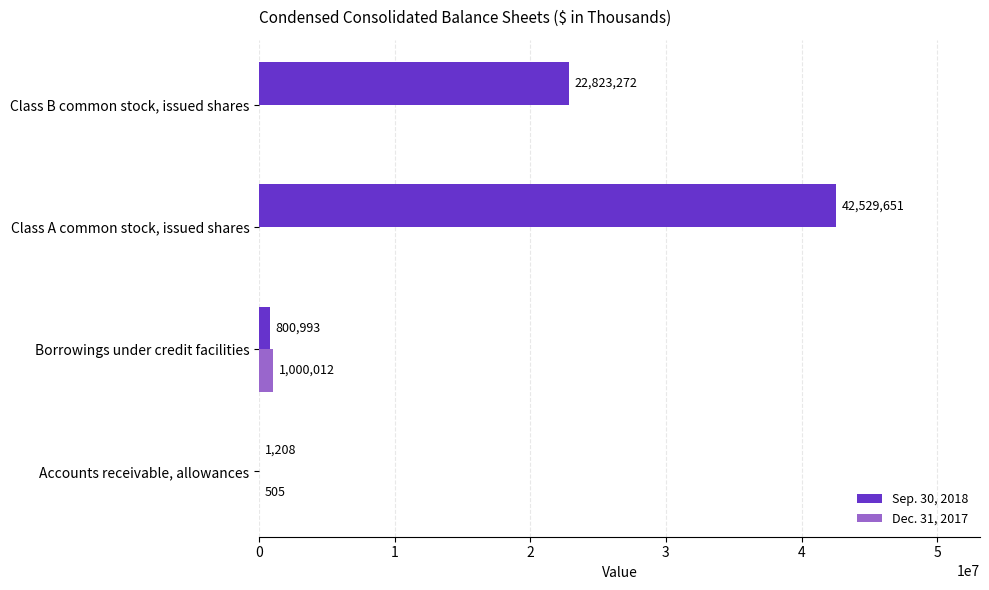

Where is Dec. 31, 2017 nearest to the value 500006?

Accounts receivable, allowances